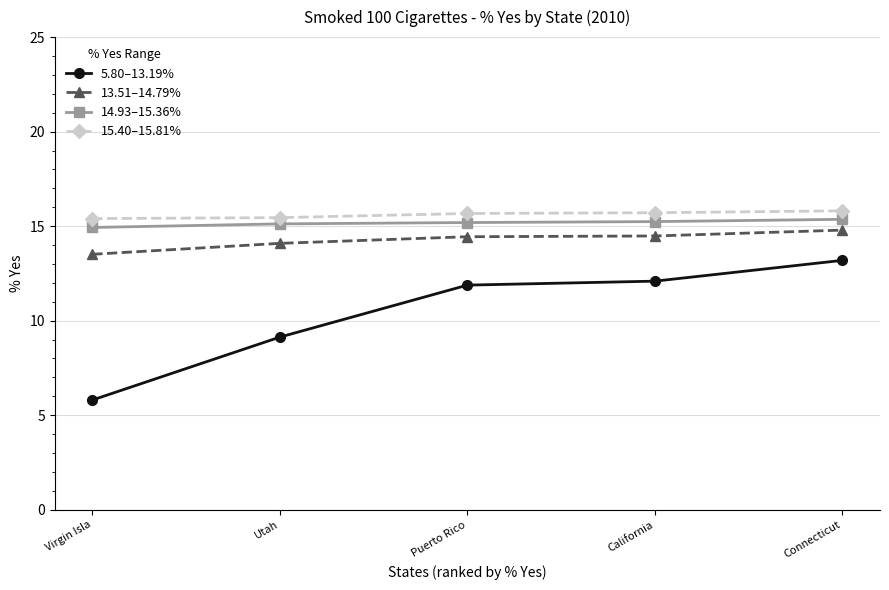

Rank the series at California from lowest to highest value.

5.80–13.19%, 13.51–14.79%, 14.93–15.36%, 15.40–15.81%